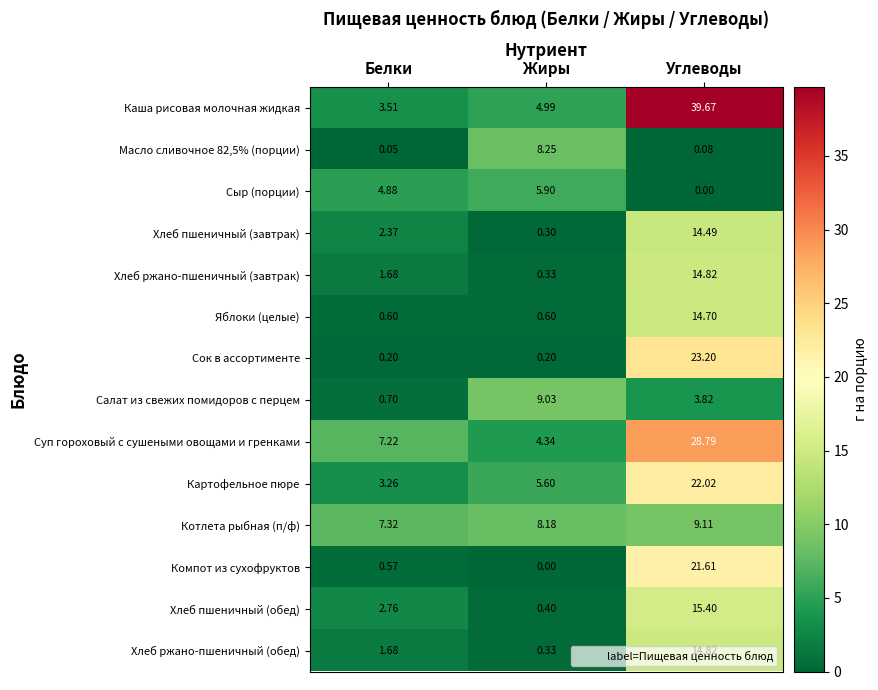

How many distinct data groups are displayed?

14